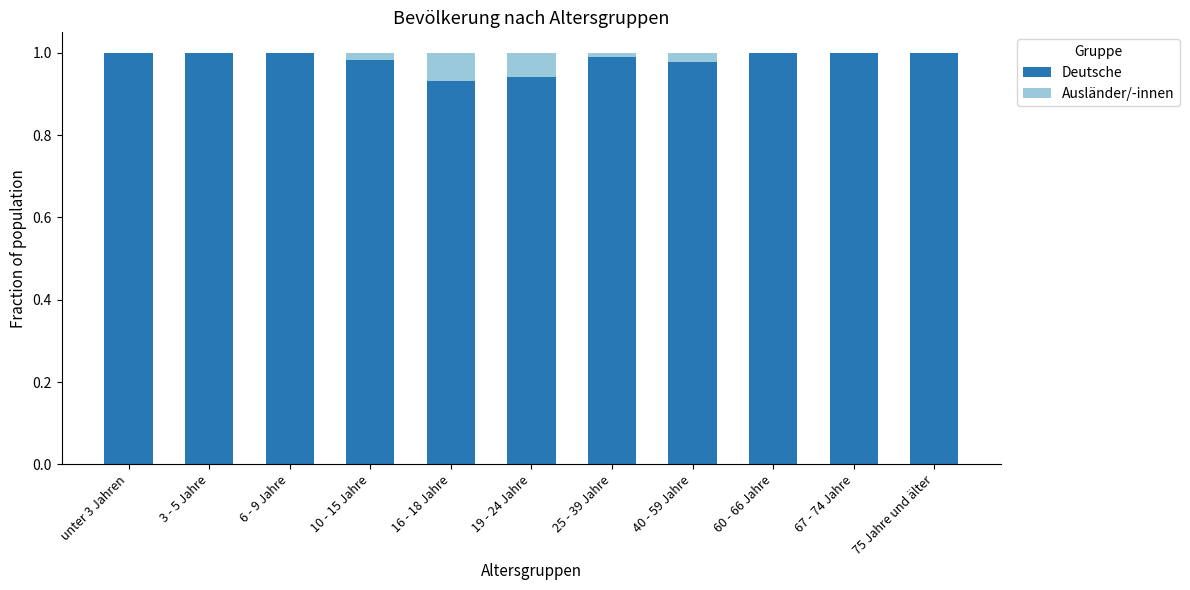

What is the sum of the Deutsche values at 6 - 9 Jahre and unter 3 Jahren?

2.0